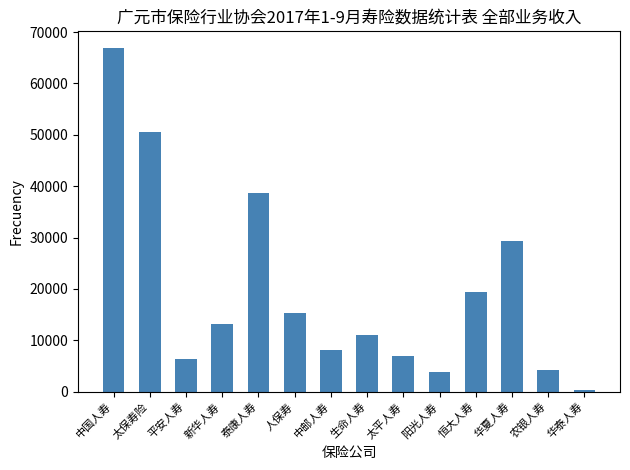

What is the label of the 3rd bar from the right?

华夏人寿